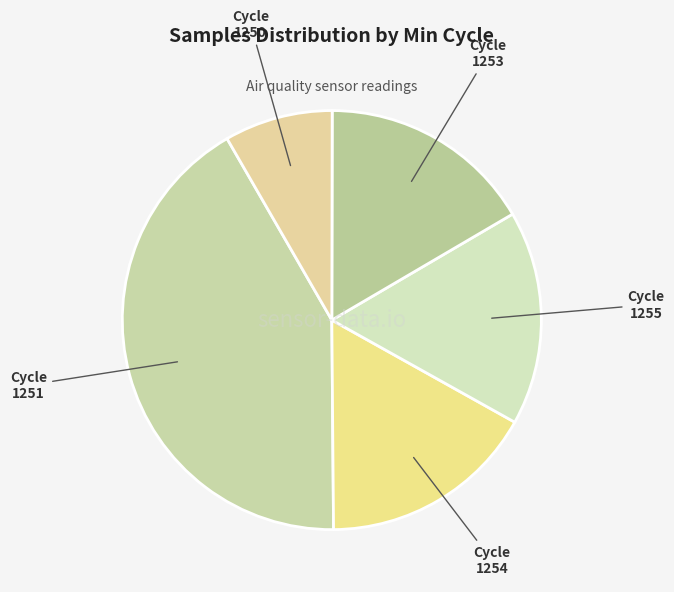

Is there a majority slice in this chart?

No